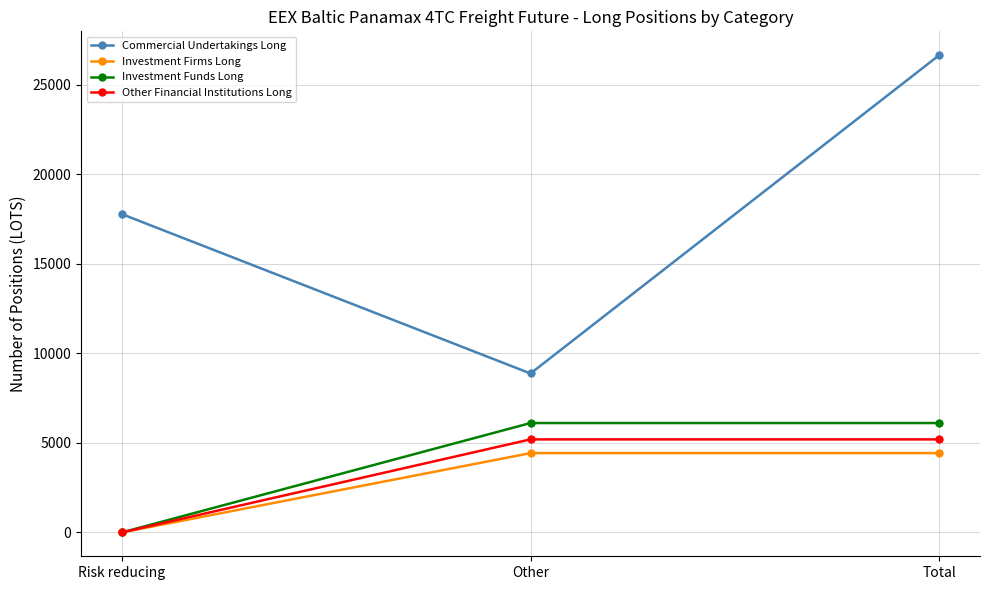

How many lines are shown in the chart?

4